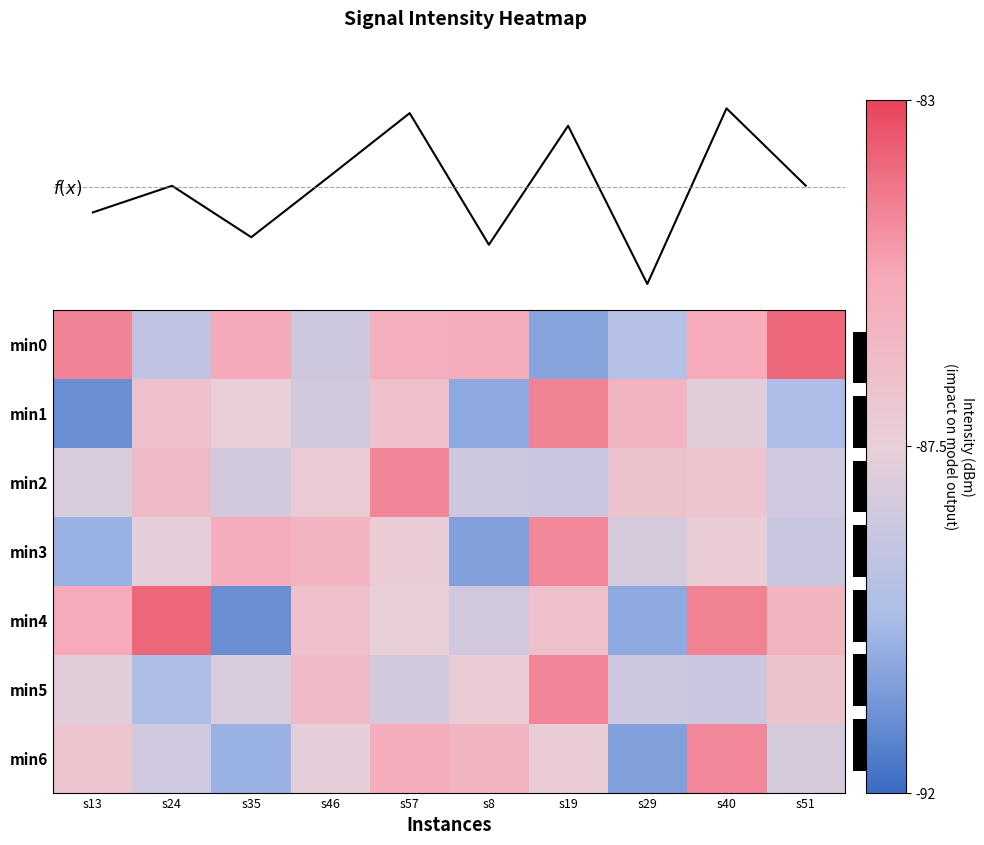

Which series has the largest total across all categories?

row_0